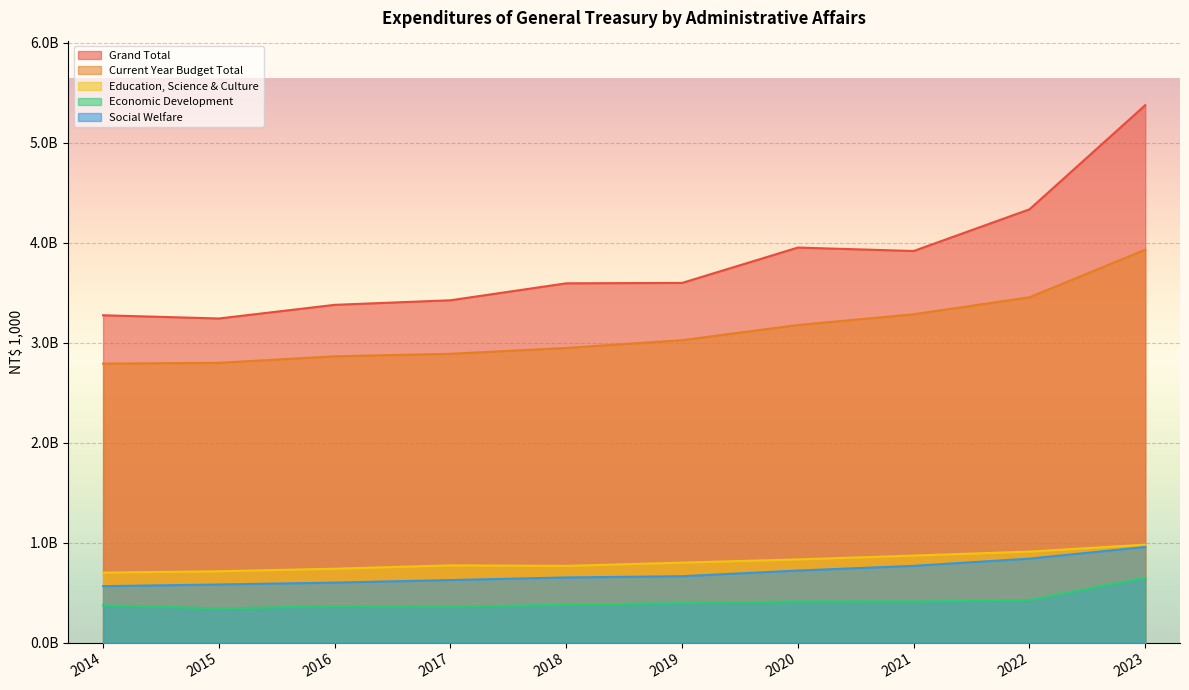

True or false: Economic Development and Education, Science & Culture intersect in this chart.

False